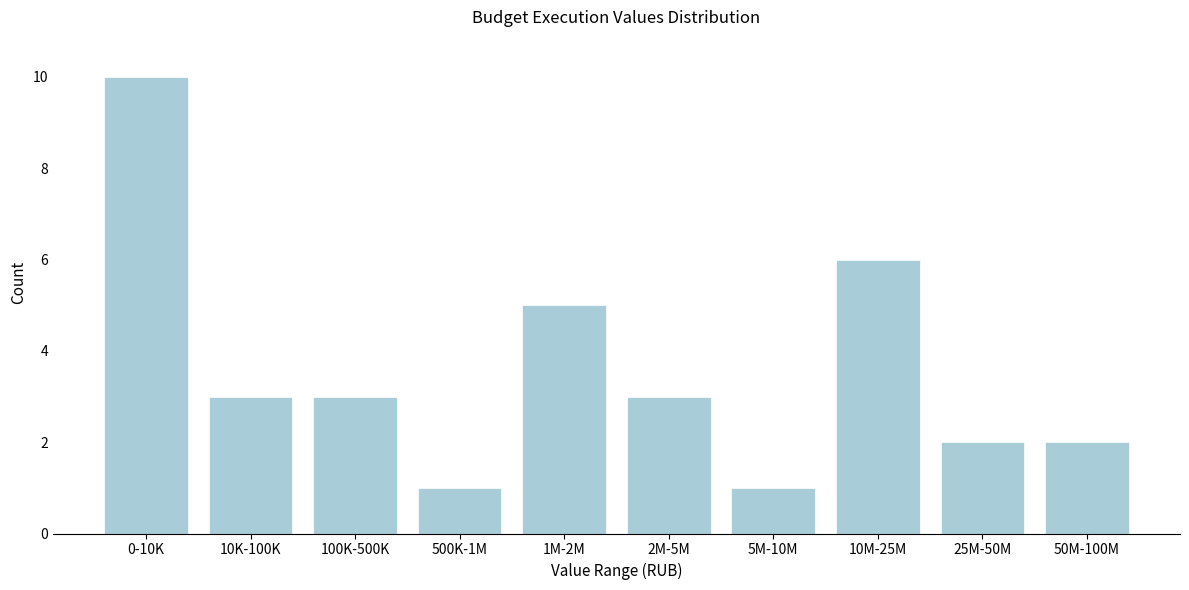

Reading left to right, list all the values displayed in this chart.

0-10K=10	10K-100K=3	100K-500K=3	500K-1M=1	1M-2M=5	2M-5M=3	5M-10M=1	10M-25M=6	25M-50M=2	50M-100M=2